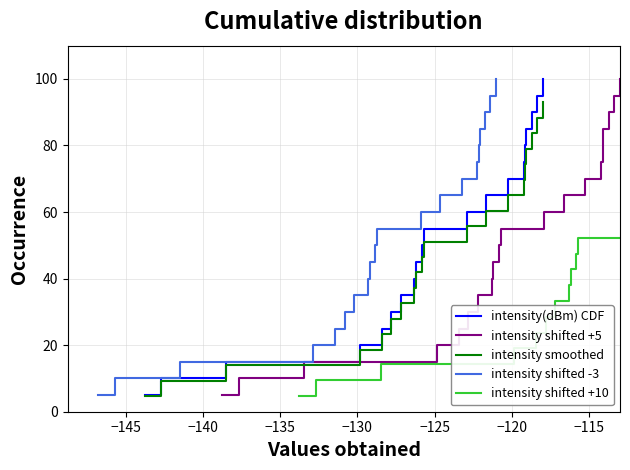

What is the maximum value for intensity shifted +5?

100.0